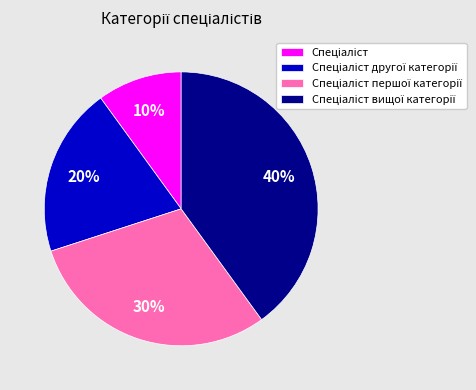

To the nearest percent, what is the average slice percentage?

25%